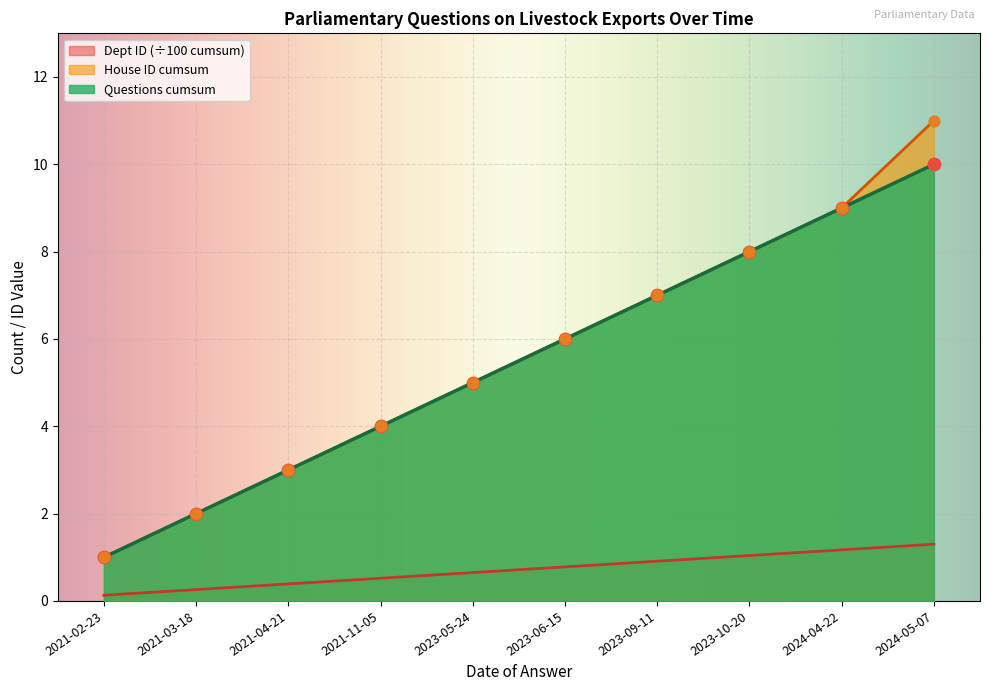

What are all the series names shown in the legend?

Dept ID (÷100 cumsum), House ID cumsum, Questions cumsum